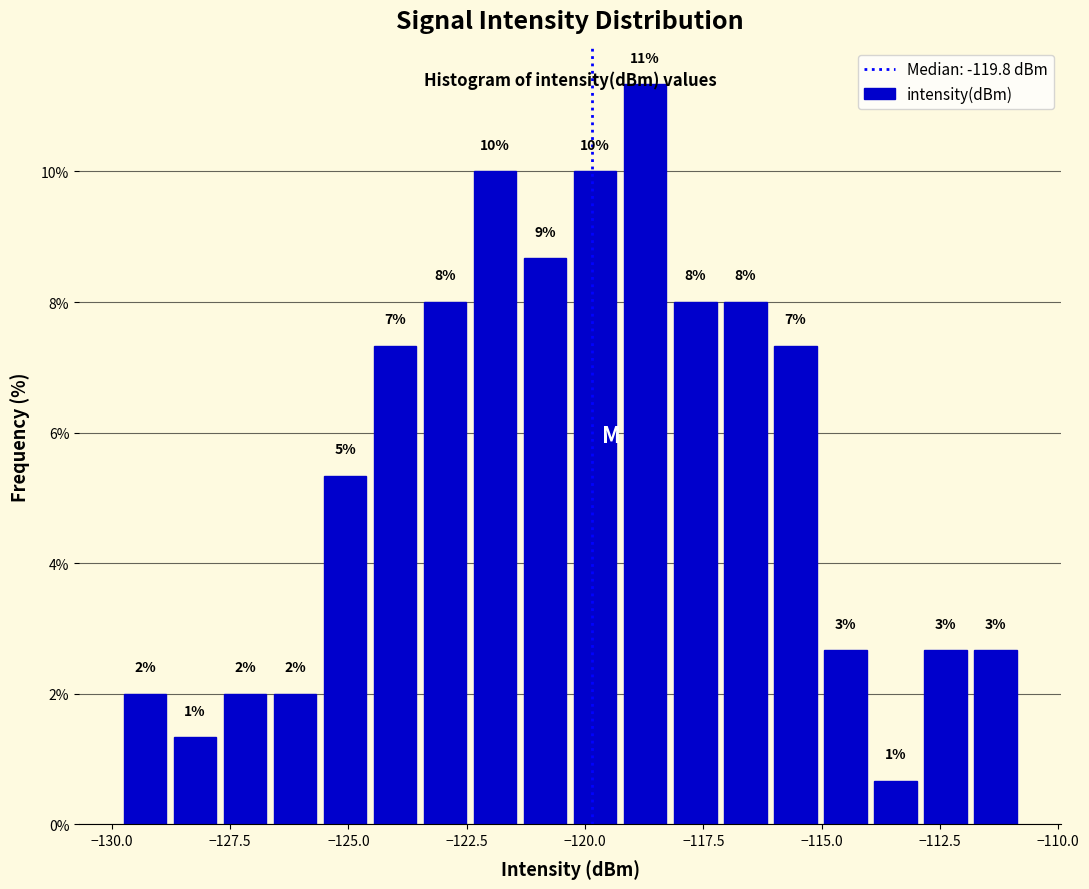

Around what value on the x-axis is the tallest bar? Give the approximate position of its centre, as read against the axis.

-118.5